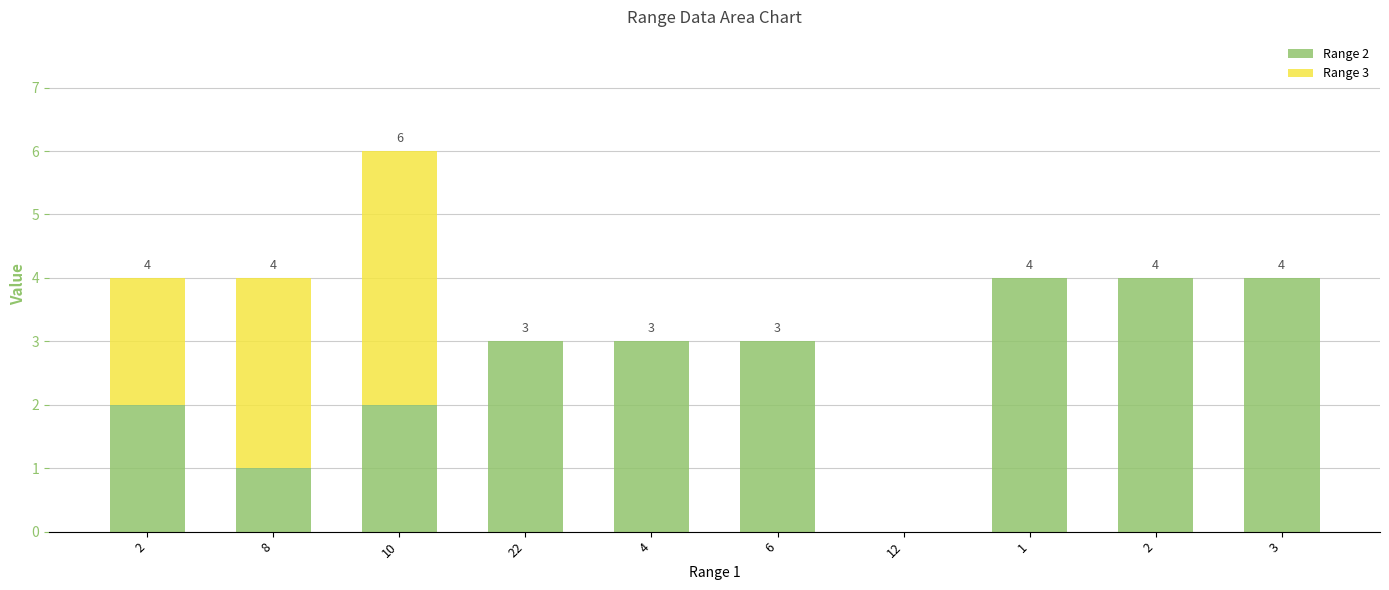

Rank the series at 2 from highest to lowest value.

Range 2, Range 3